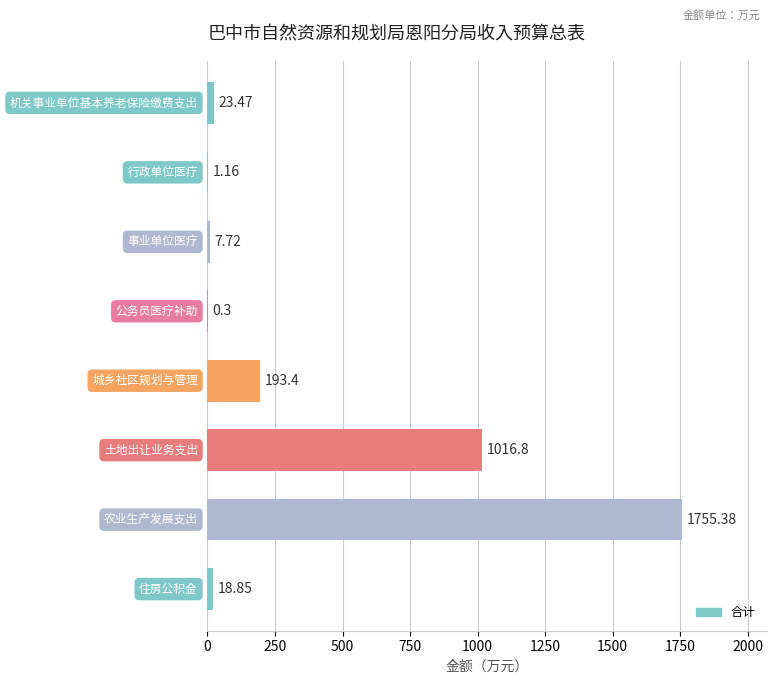

What is the sum of all values?

3017.1